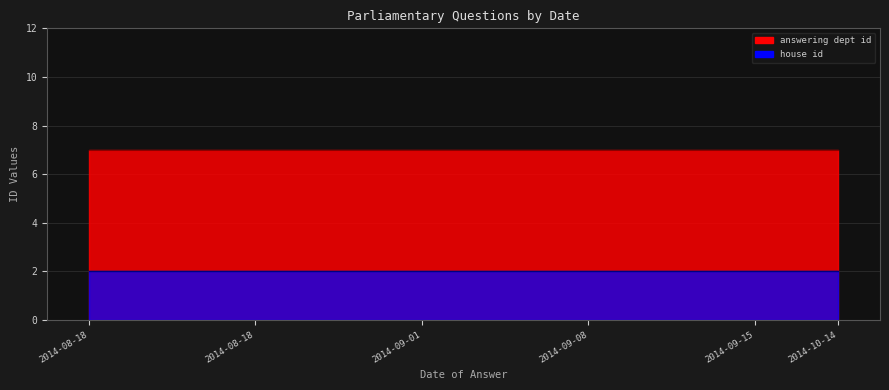

At which category is the sum across all series the highest?

2014-08-18